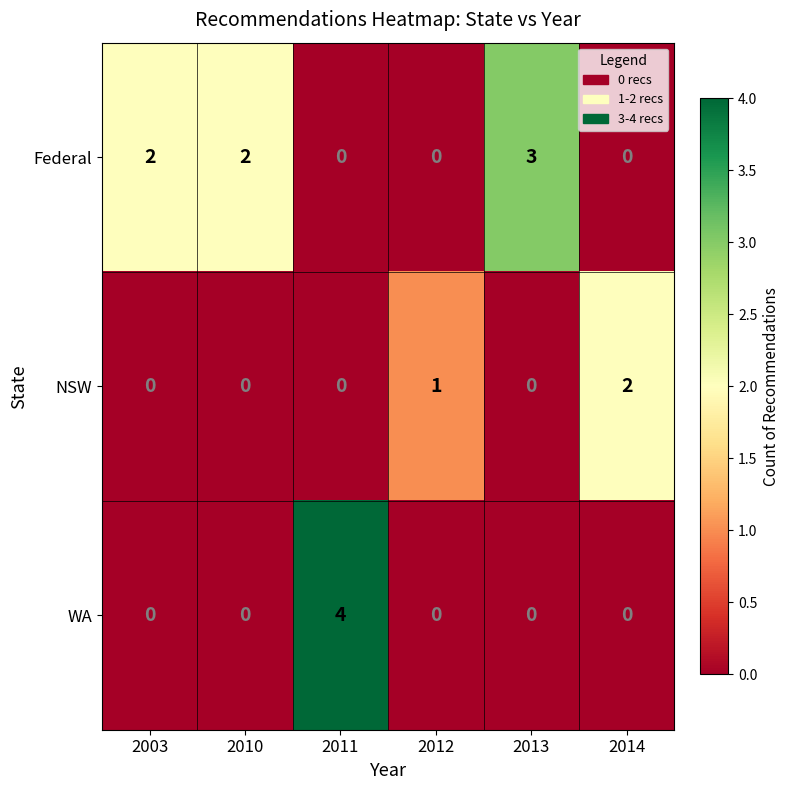

How many data points does each series have?

6